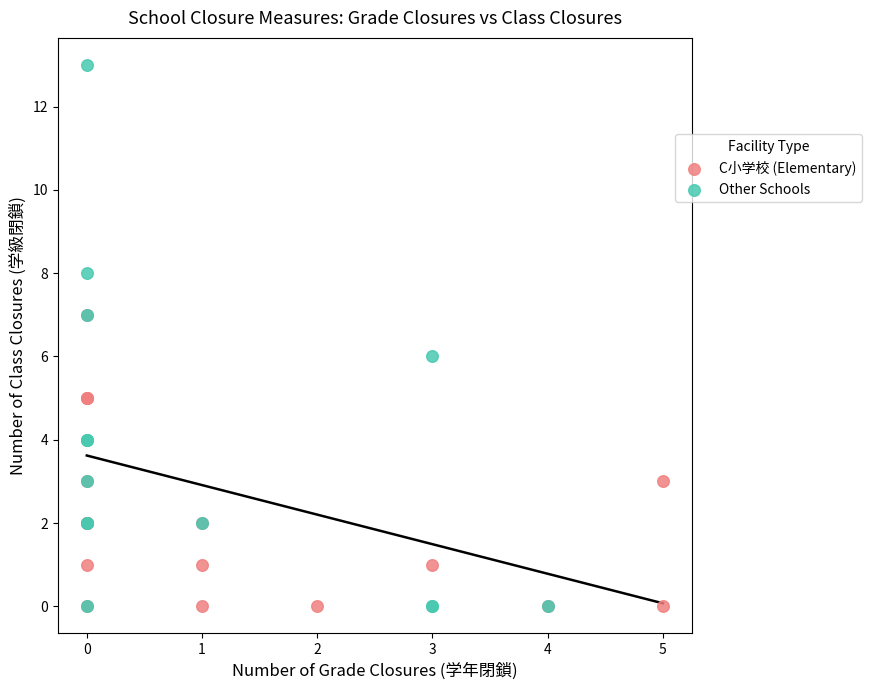

Which series has the largest Y range (max minus min)?

Other Schools